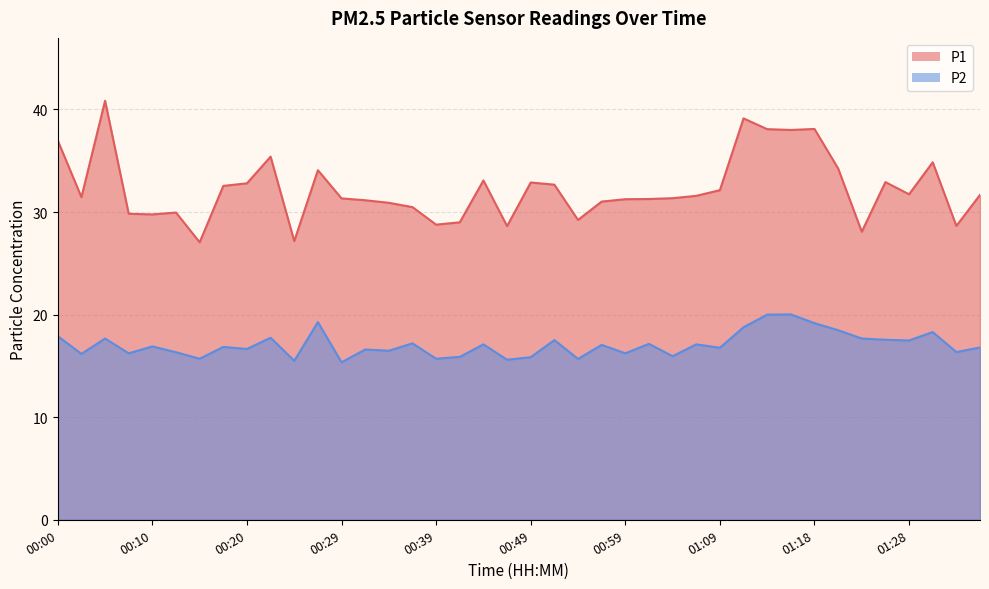

List the series in order of their overall mean, lowest first.

P2, P1